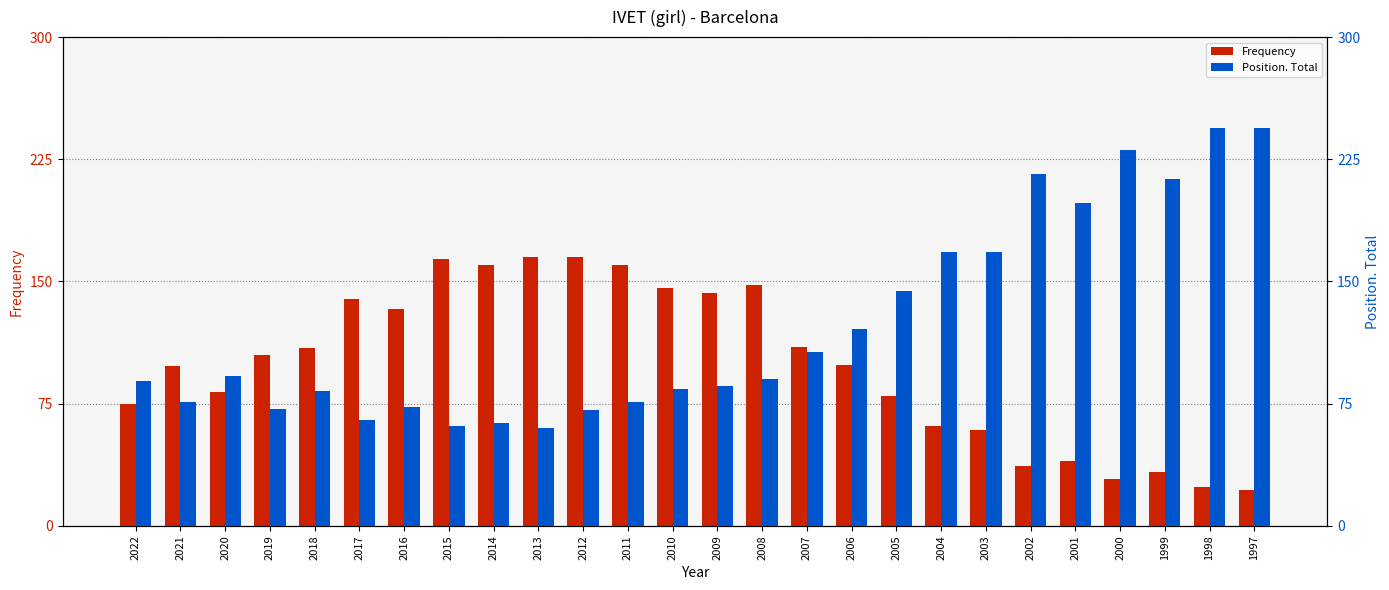

Which series has the widest spread of values?

Position. Total